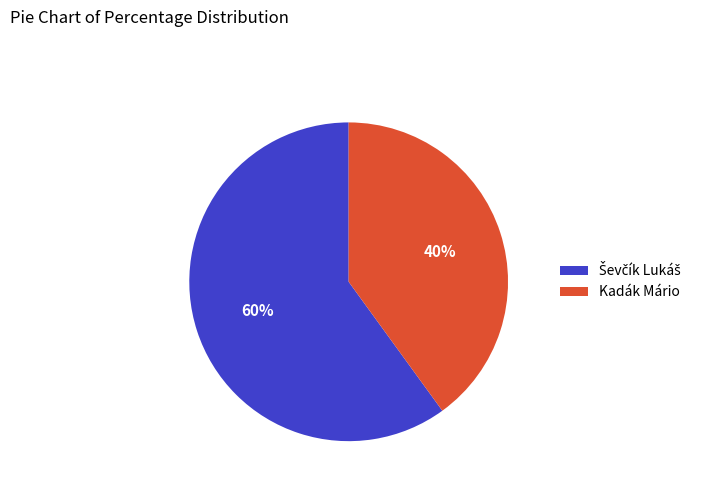

Is it true that Kadák Mário is 25% of the pie?

False